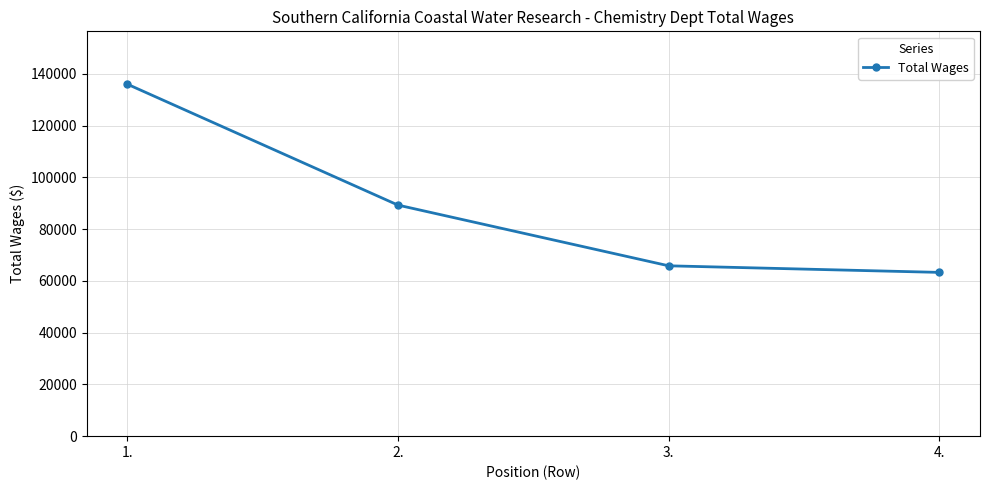

How many series are shown in this chart?

1